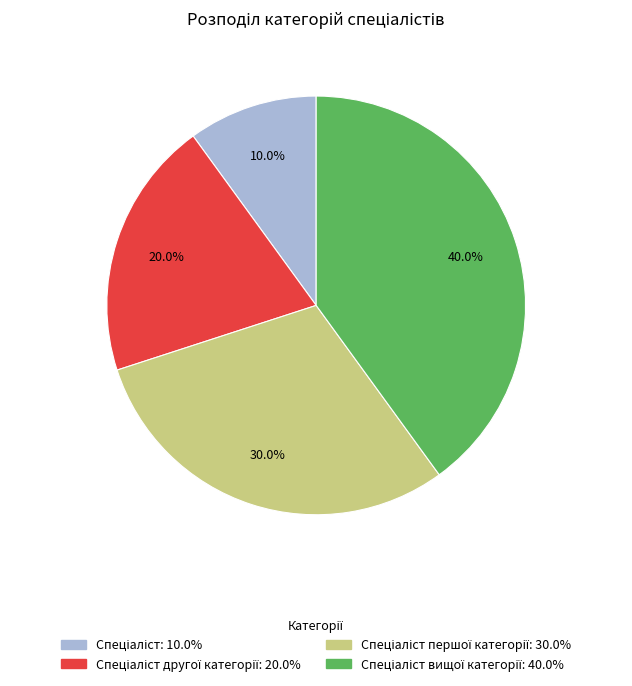

Is there a majority slice in this chart?

No